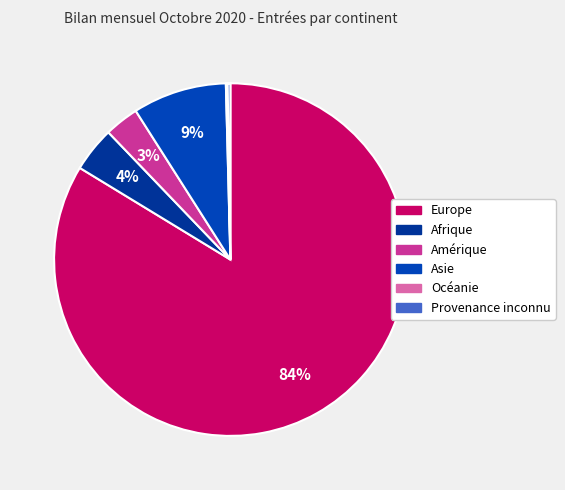

Count the number of slices in the pie.

6